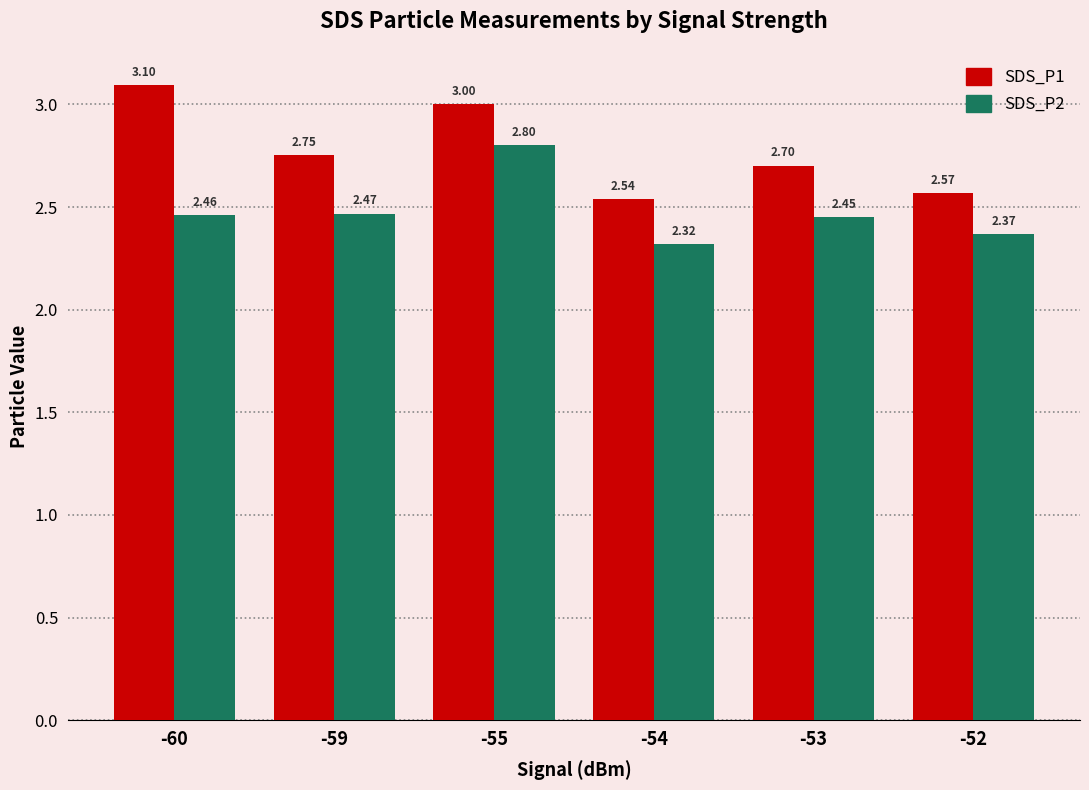

Rank the series by their average value, from lowest to highest.

SDS_P2, SDS_P1